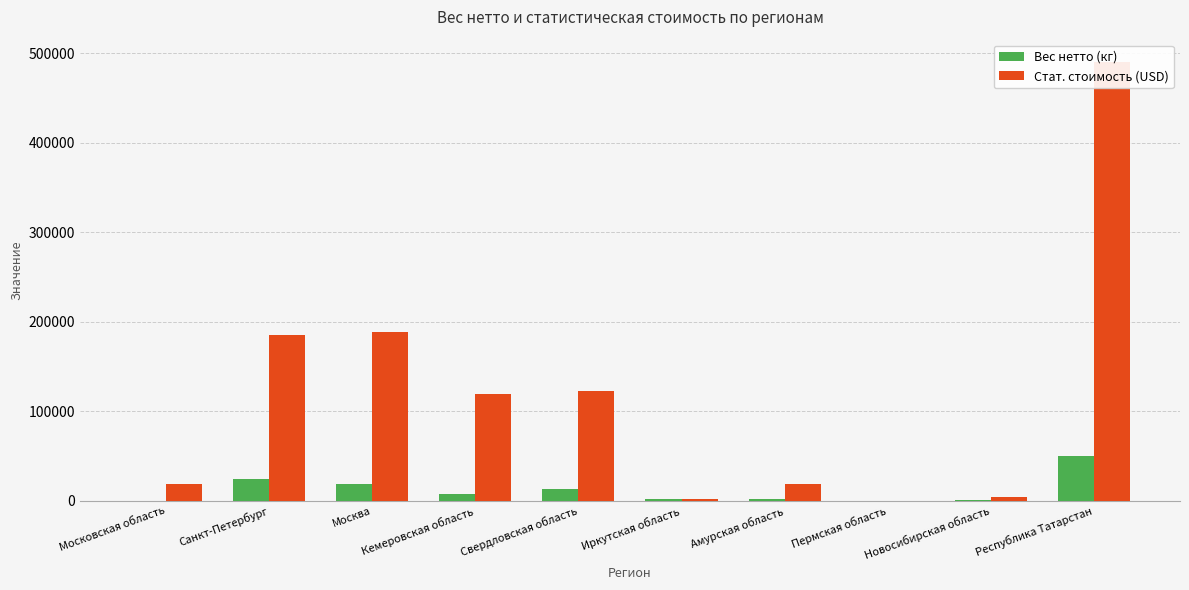

What is the average value of the Стат. стоимость (USD) series?

115220.7